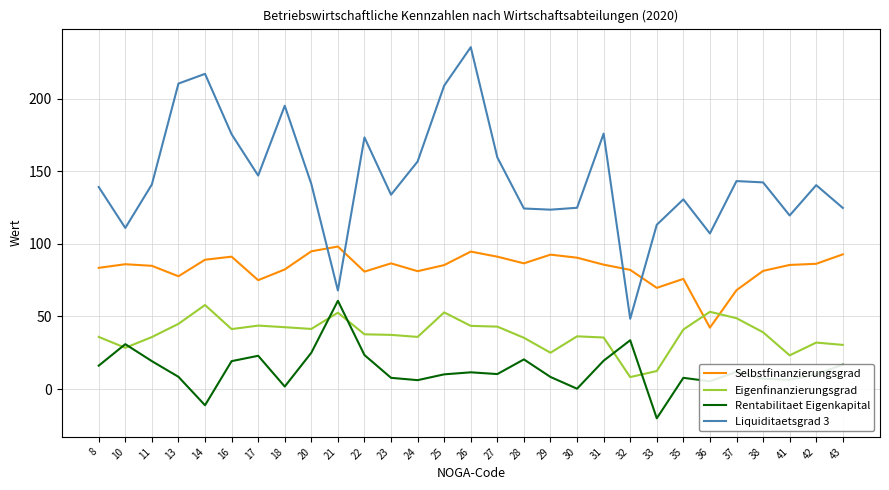

Between 16 and 17, which series saw the biggest shift?

Liquiditaetsgrad 3